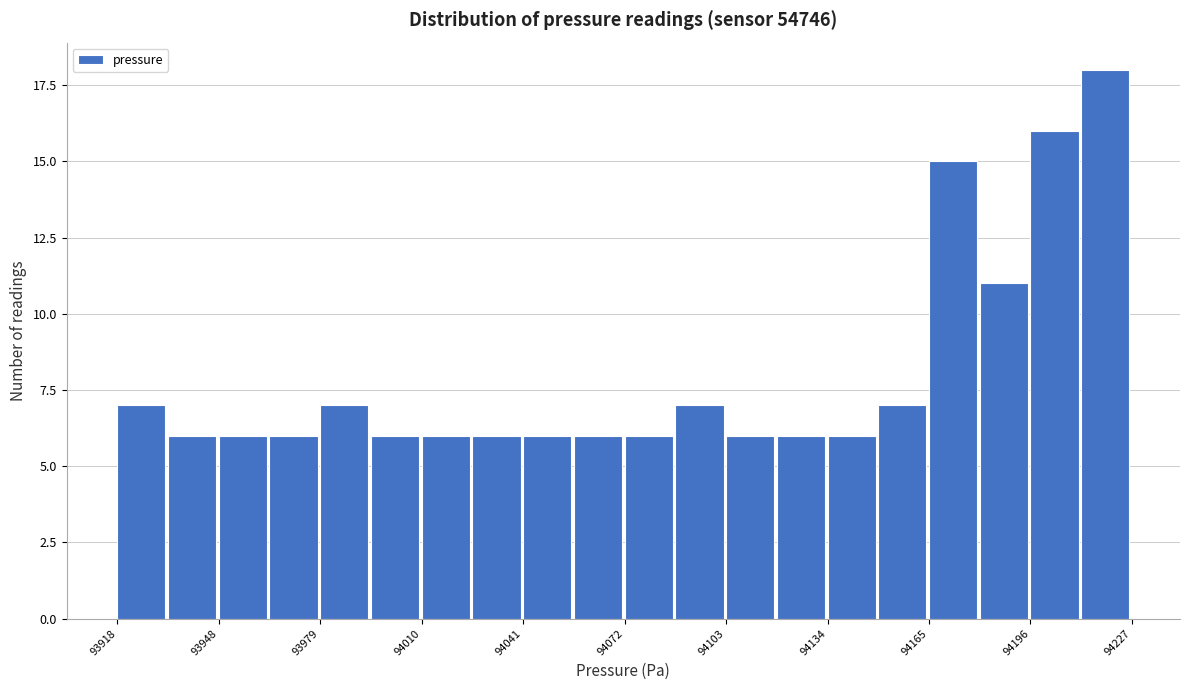

Around what value on the x-axis is the tallest bar? Give the approximate position of its centre, as read against the axis.

94220